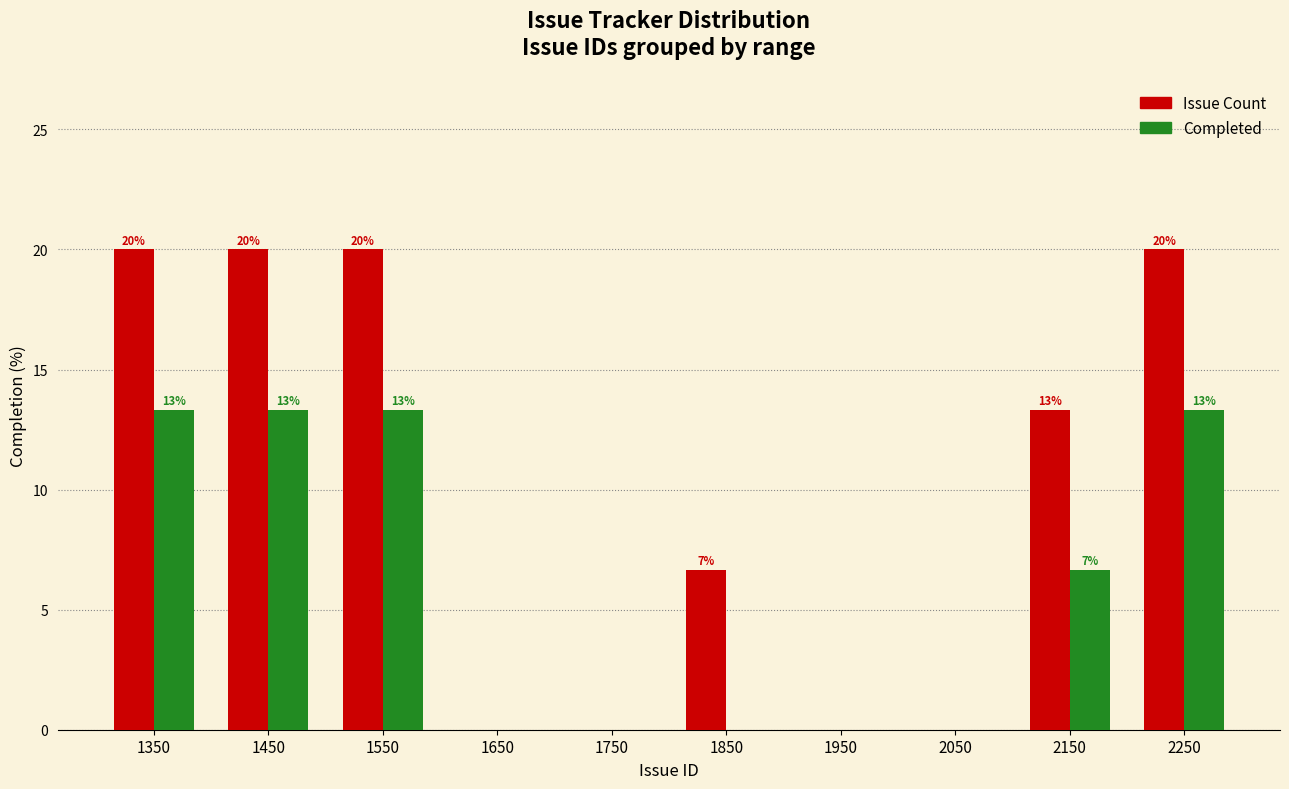

What are all the series names shown in the legend?

Issue Count, Completed